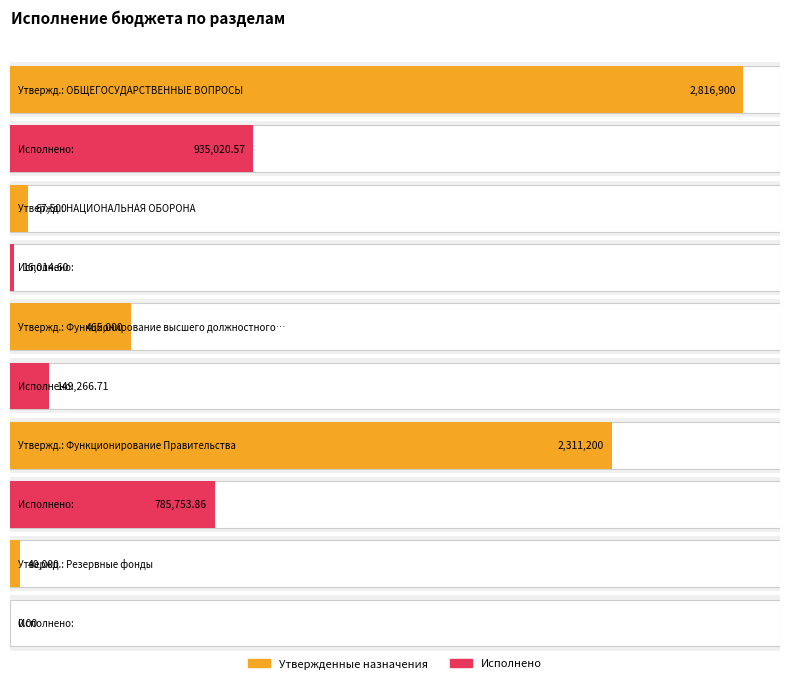

The Утвержденные бюджетные назначения series shows 1799717.2 at ОБЩЕГОСУДАРСТВЕННЫЕ ВОПРОСЫ. True or false?

False